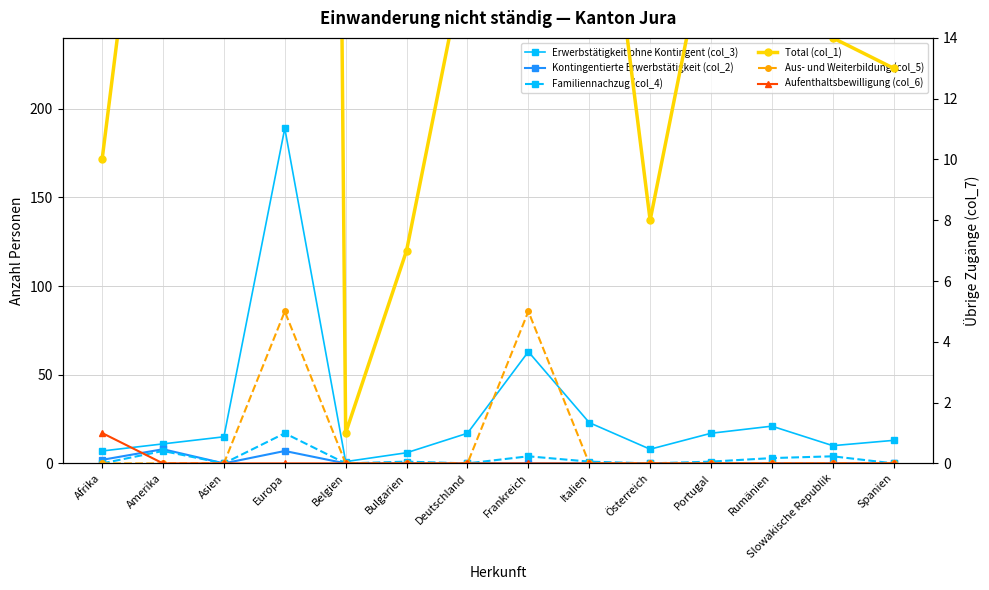

How many interior local peaks does the Total (col_1) series have?

4